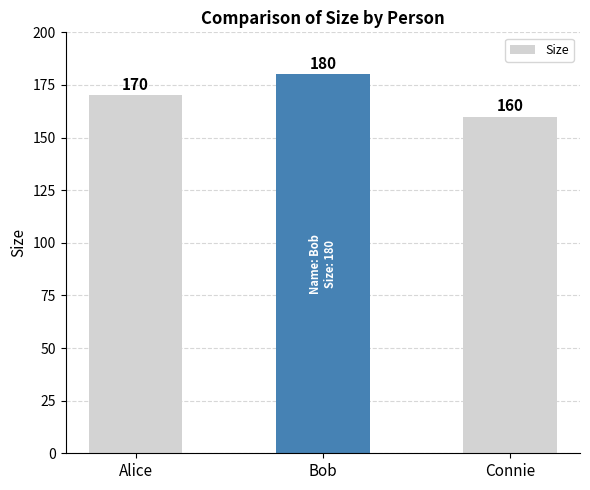

What position from the left is Connie?

3